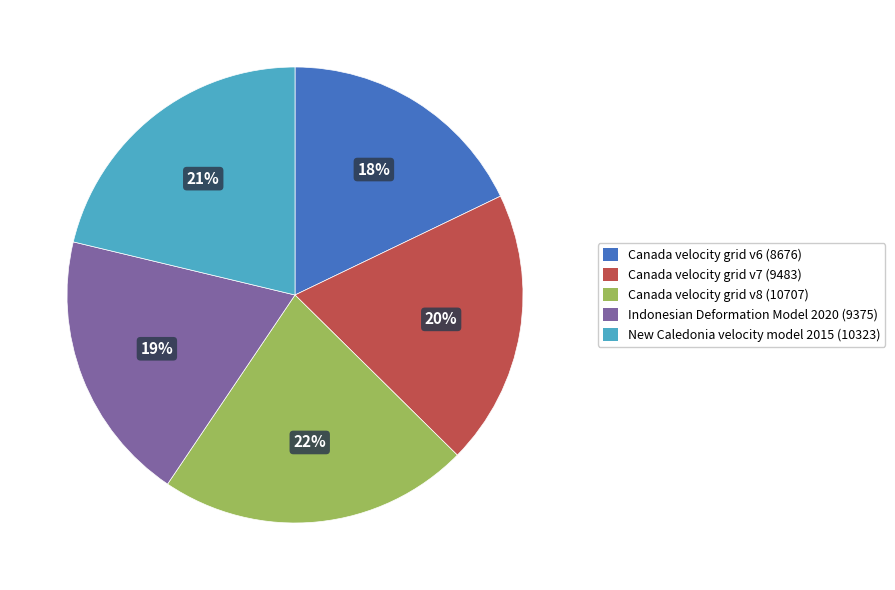

To the nearest percent, what is the difference between the Canada velocity grid v8 and Indonesian Deformation Model 2020 slice percentages?

3%